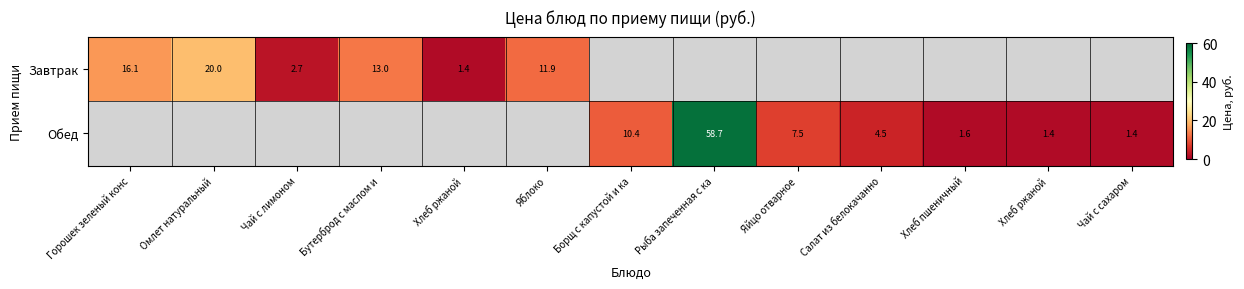

True or false: Обед has a value of 0.0 at Яблоко.

True